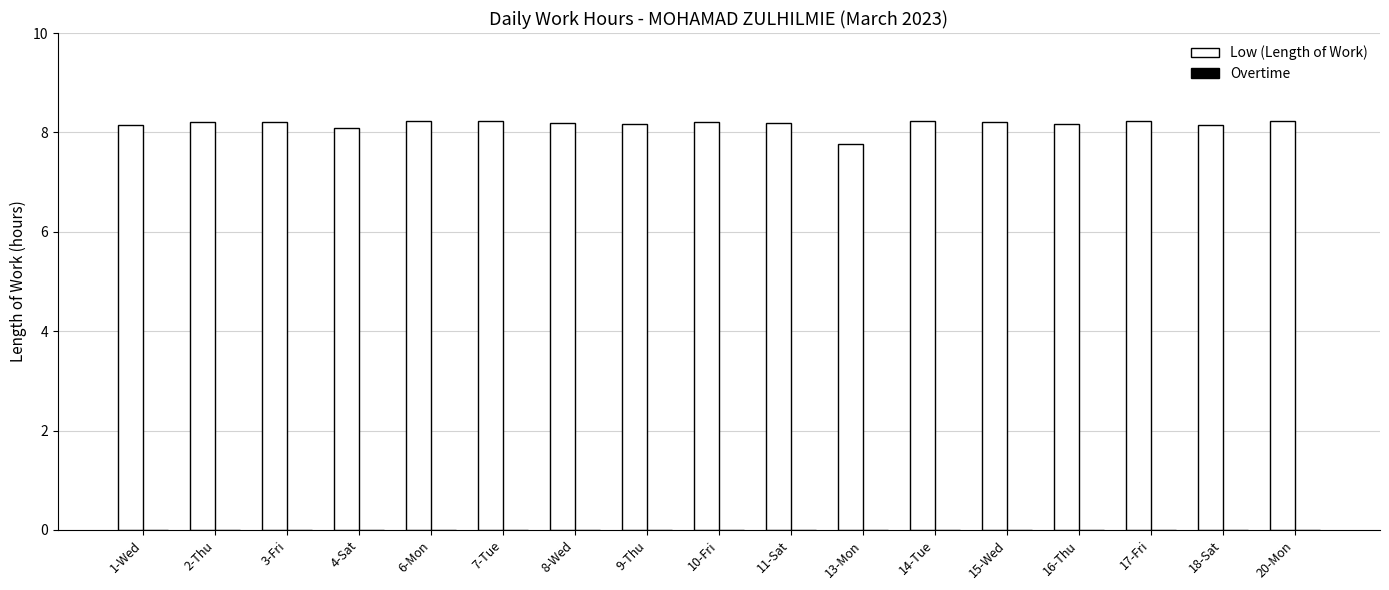

Where is the data nearest to the value 7?

13-Mon